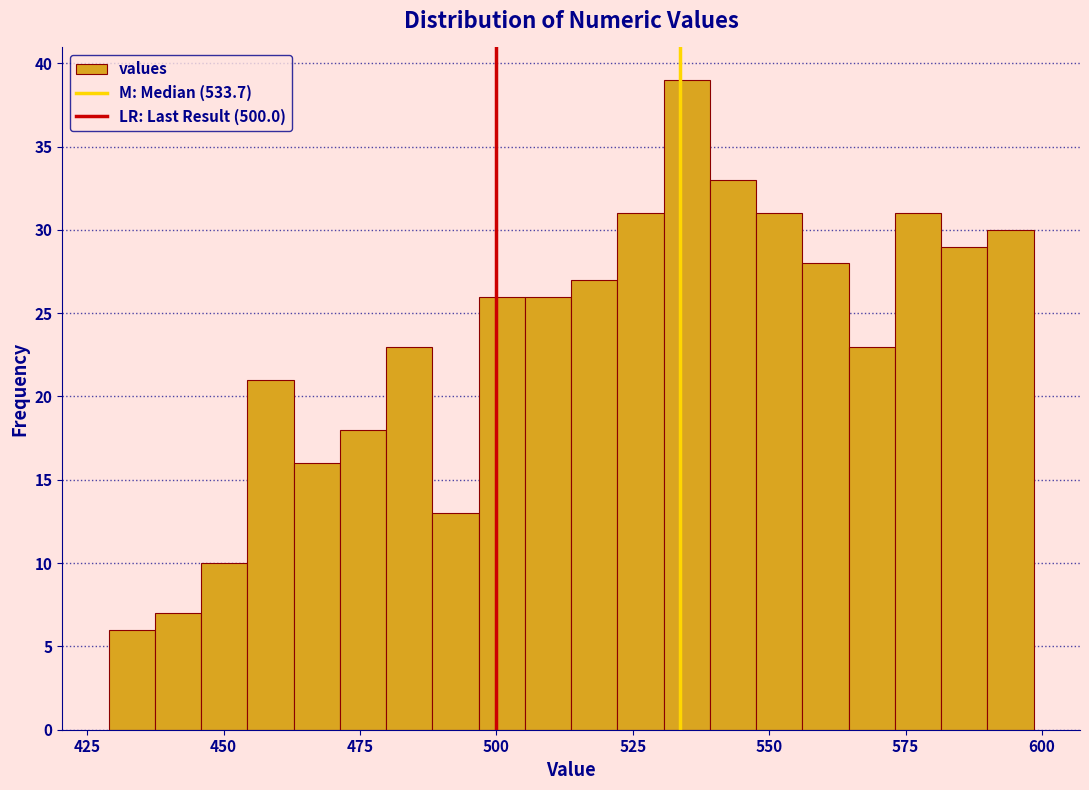

Around what value on the x-axis is the tallest bar? Give the approximate position of its centre, as read against the axis.

535